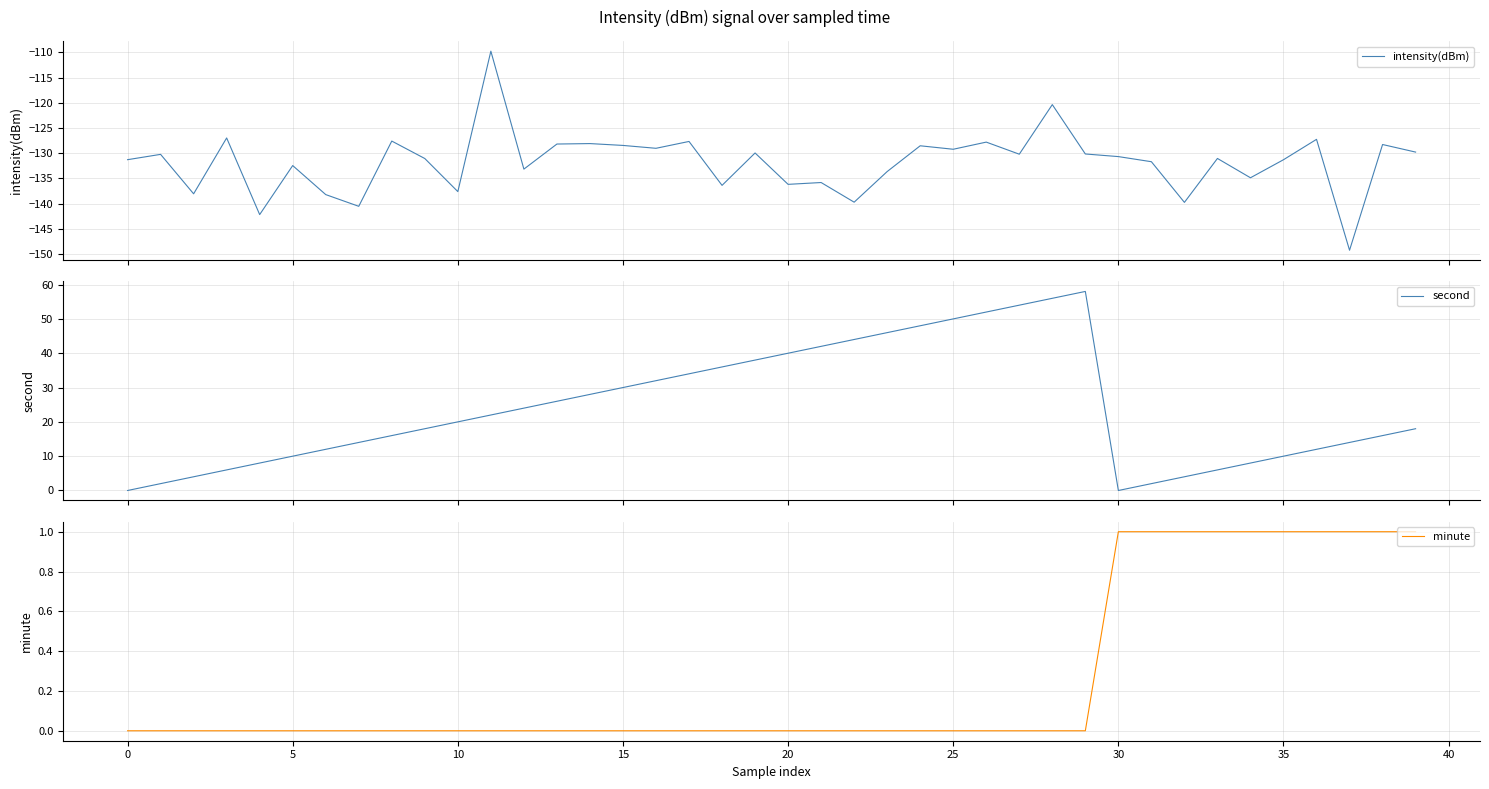

What is the lowest value of the intensity(dBm) series?

-149.2